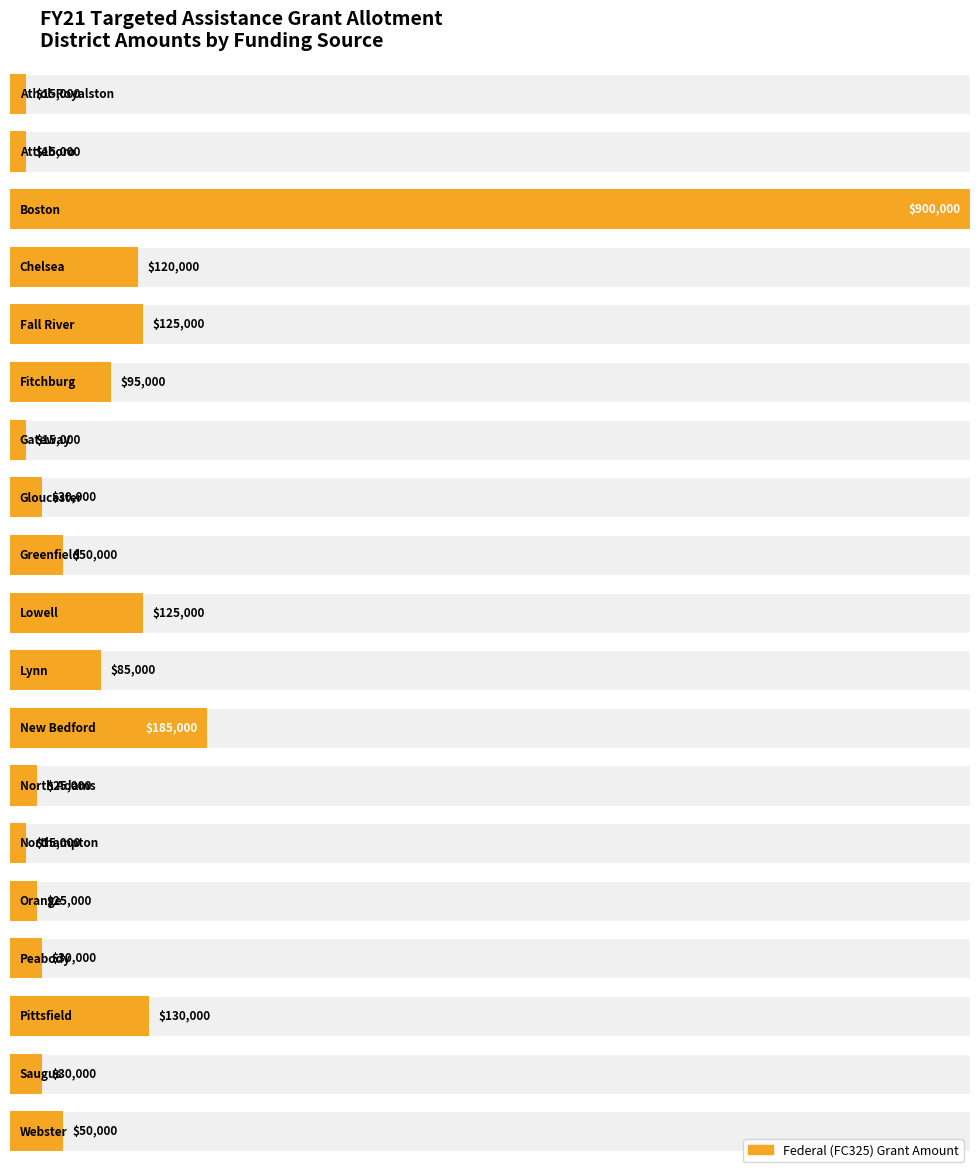

At which label is the value closest to 457500?

New Bedford